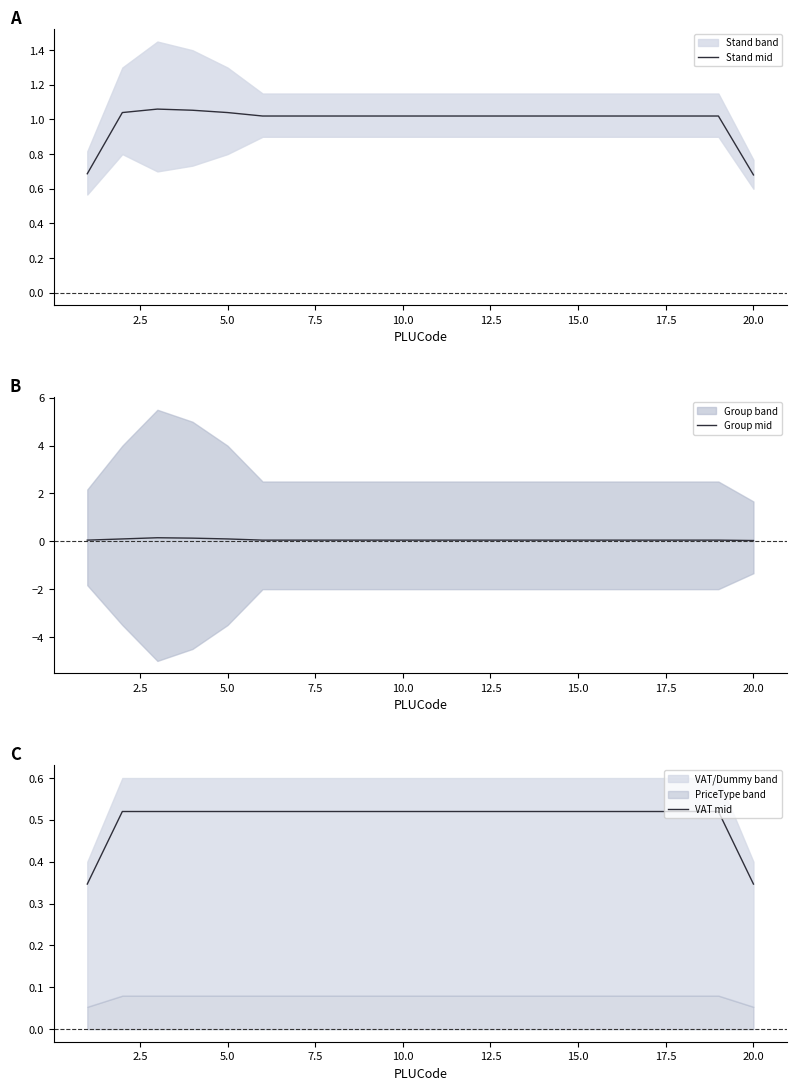

Count the Group mid values in the range 0 to 1.

20